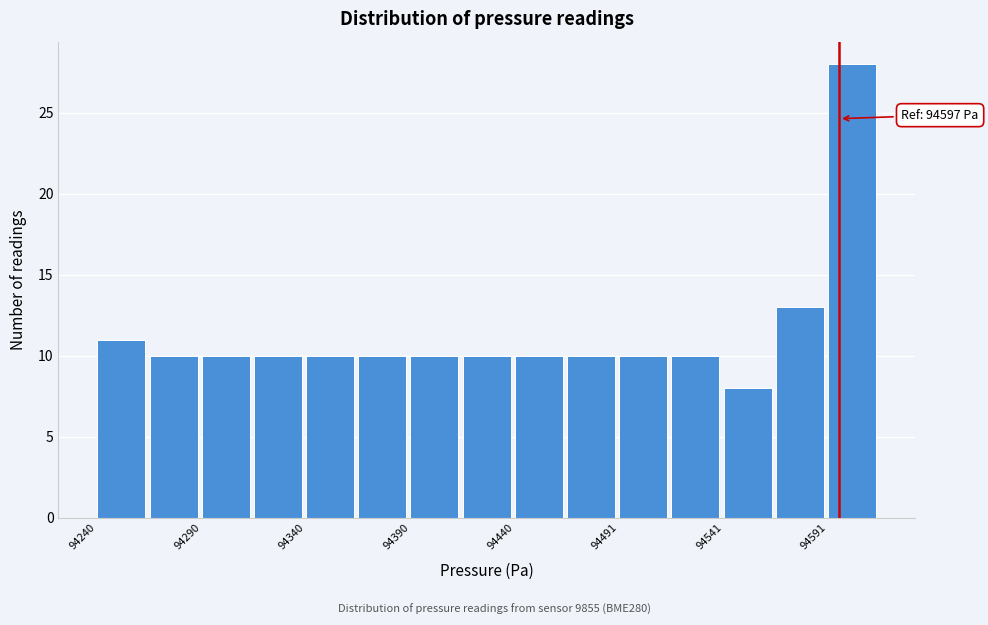

Around what value on the x-axis is the tallest bar? Give the approximate position of its centre, as read against the axis.

94600